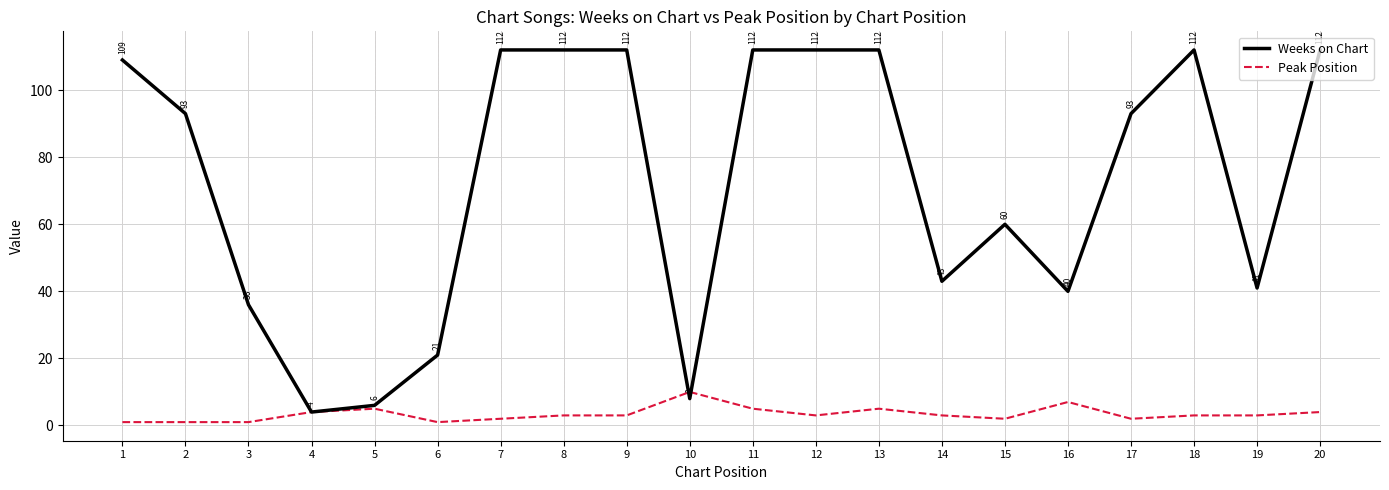

Where is Weeks on Chart nearest to the value 58?

15